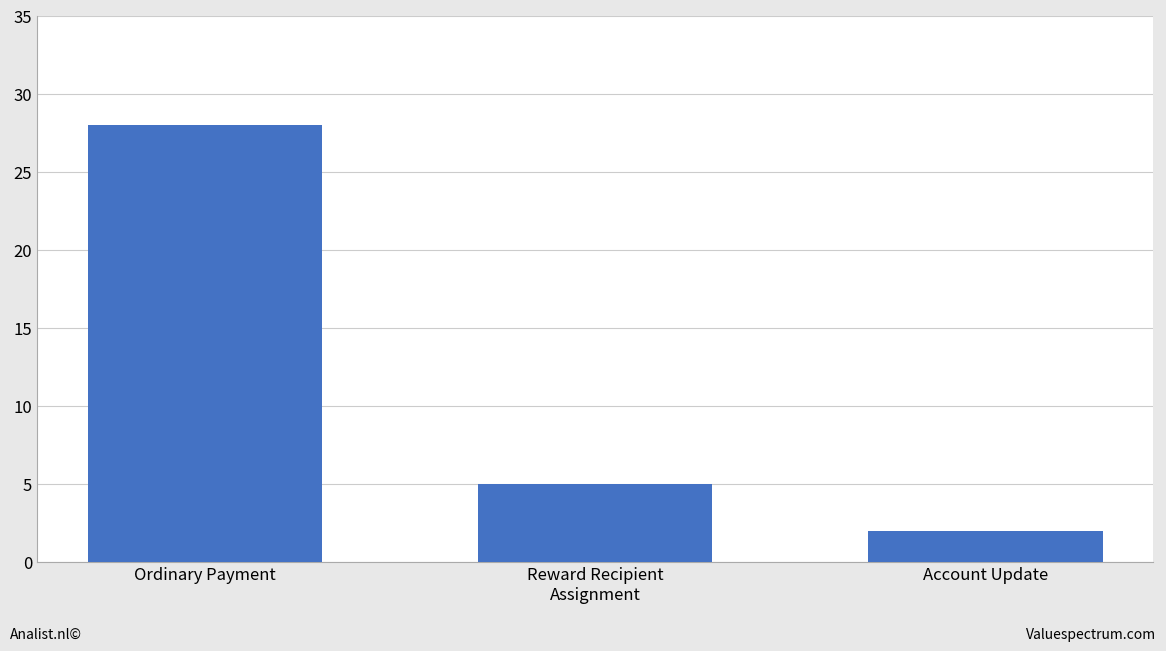

What is the difference between the maximum and minimum values?

26